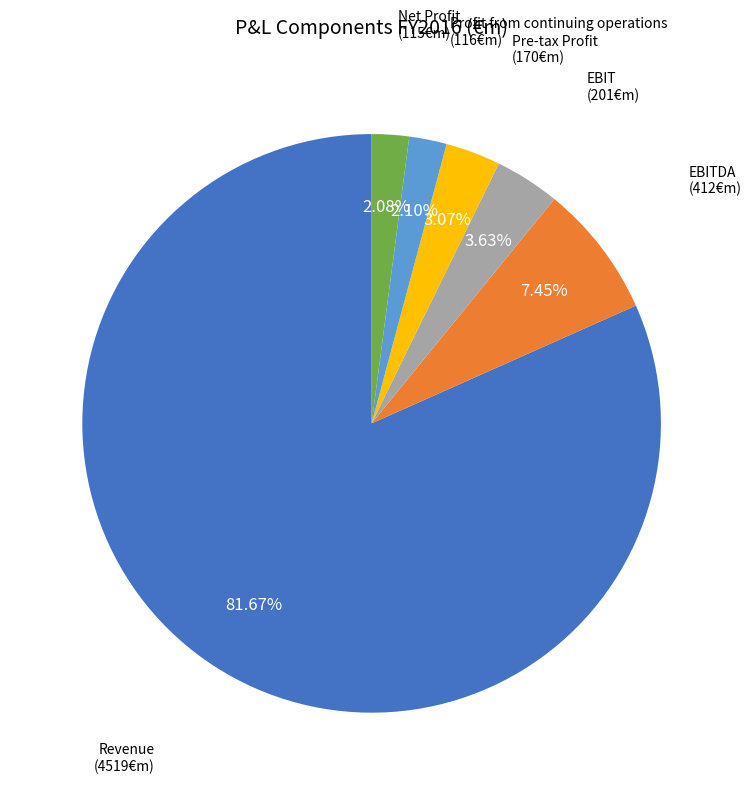

The Revenue slice represents 68% of the pie. True or false?

False